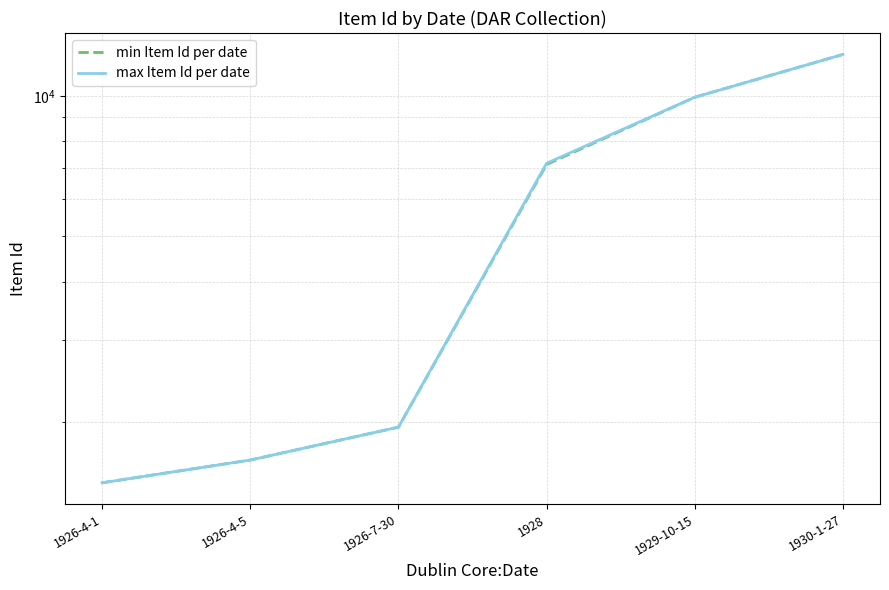

What is the total value across all series at 1926-4-1?

2958